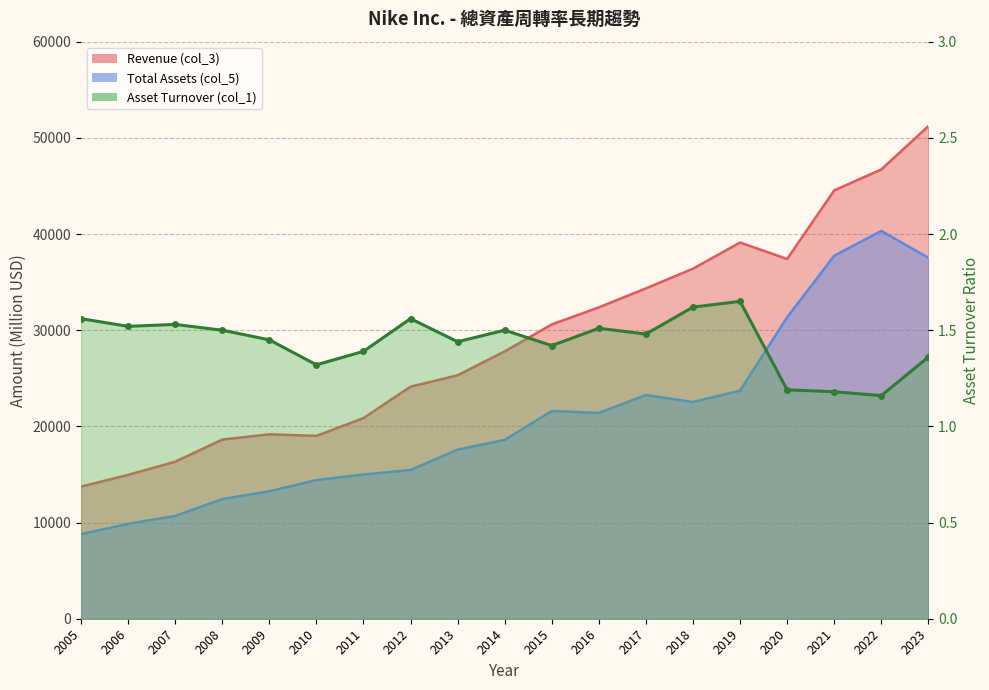

List the series in order of their overall mean, lowest first.

Asset Turnover (col_1), Total Assets (col_5), Revenue (col_3)